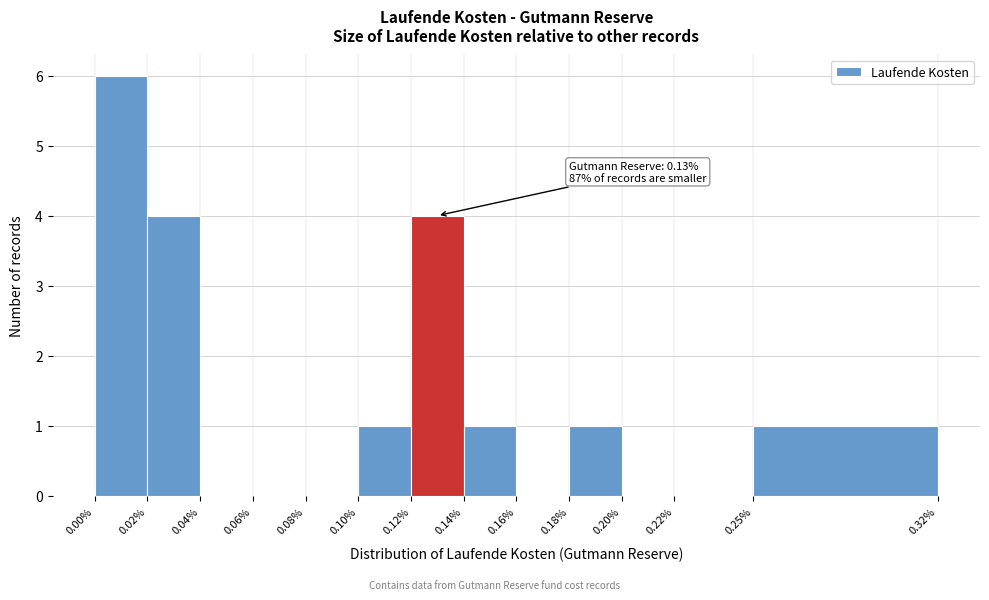

Which range on the x-axis has the tallest bar?

0.00% to 0.02%